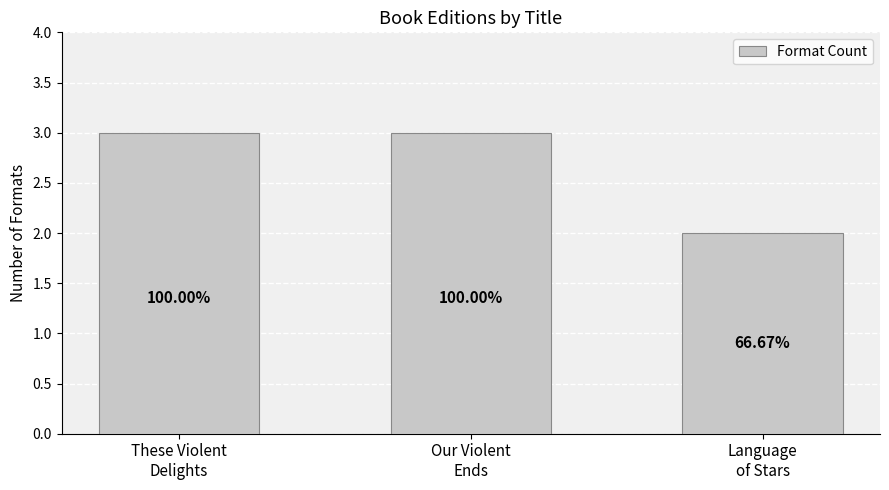

What is the difference between the maximum and minimum values?

1